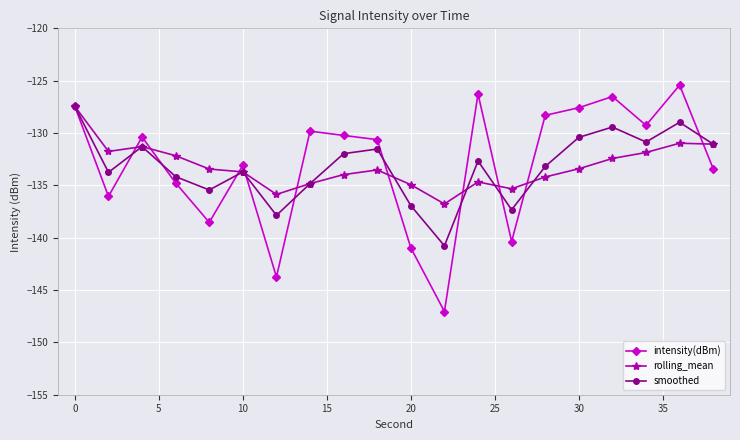

After their last crossing, which series has the higher values: rolling_mean or intensity(dBm)?

rolling_mean